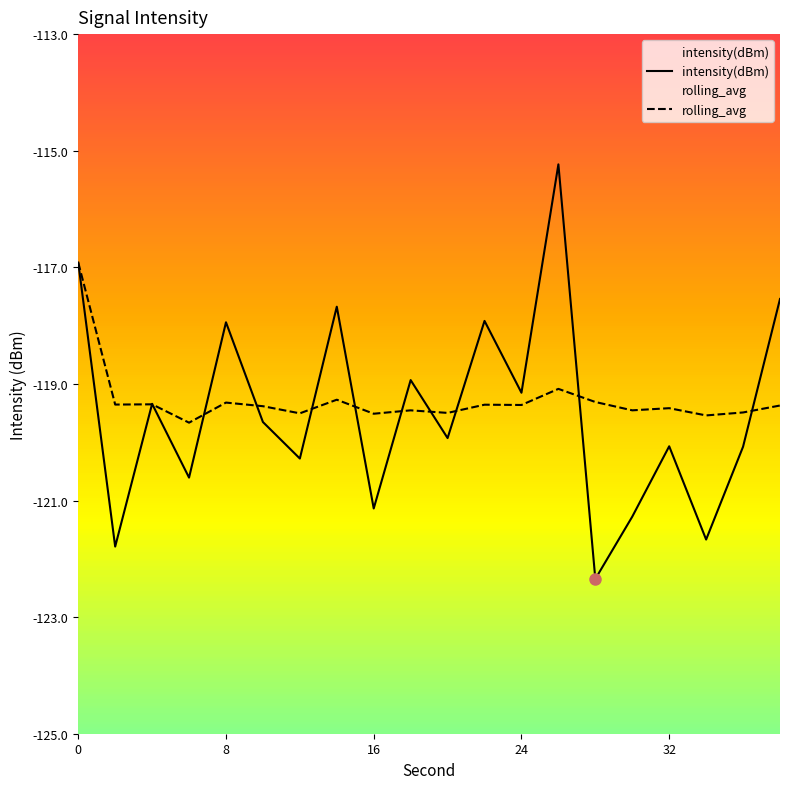

At 16, list the series in order from largest to smallest.

rolling_avg, intensity(dBm)